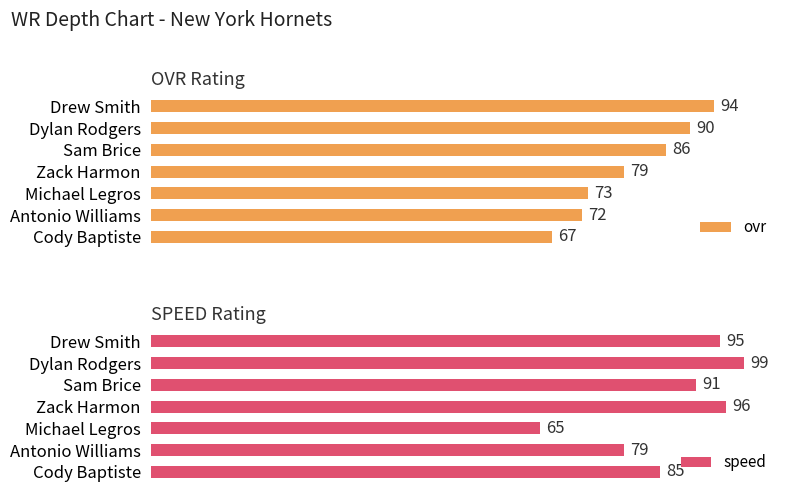

Rank the series by their average value, from highest to lowest.

speed, ovr